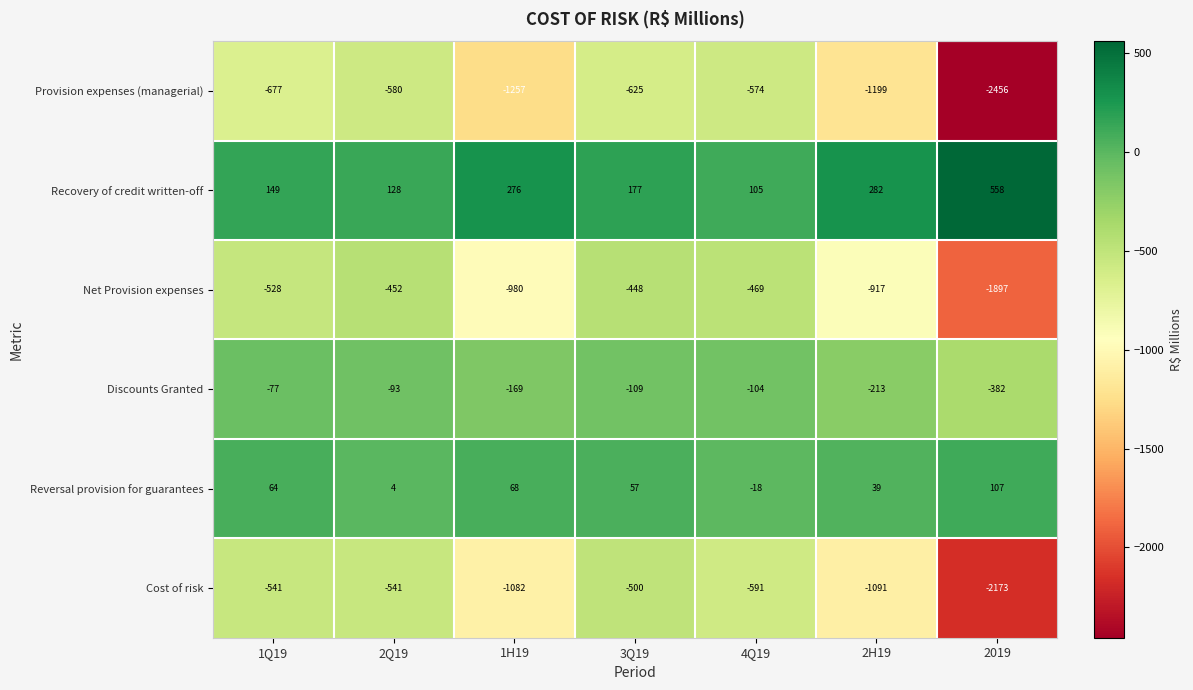

What is the total value across all series at 2H19?

-3099